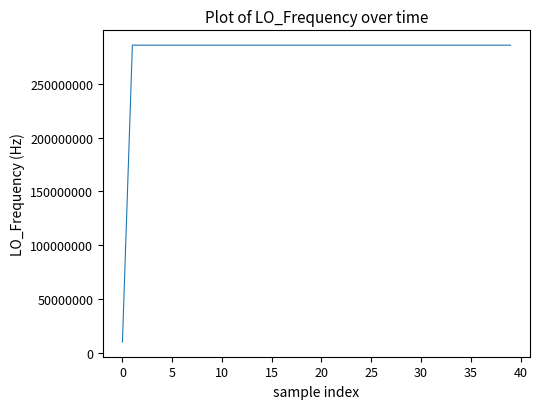

What is the greatest value displayed?

286046986.3